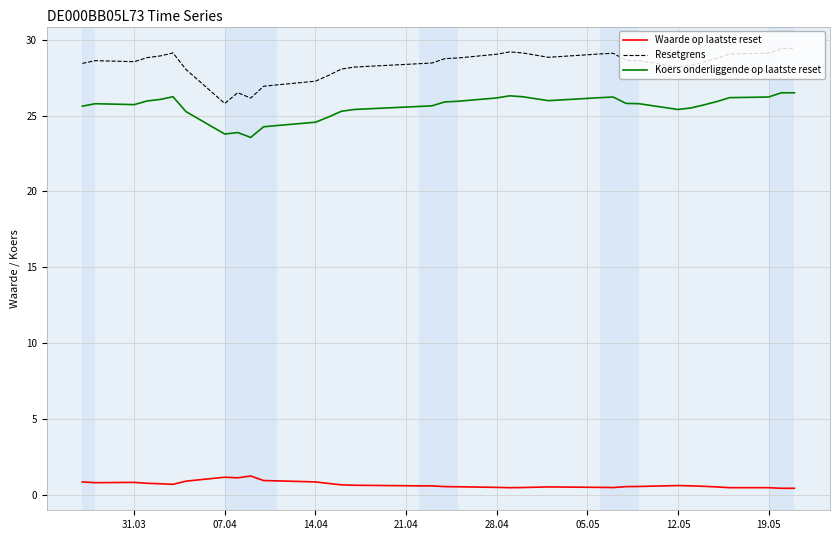

Which series has the largest total across all categories?

Resetgrens